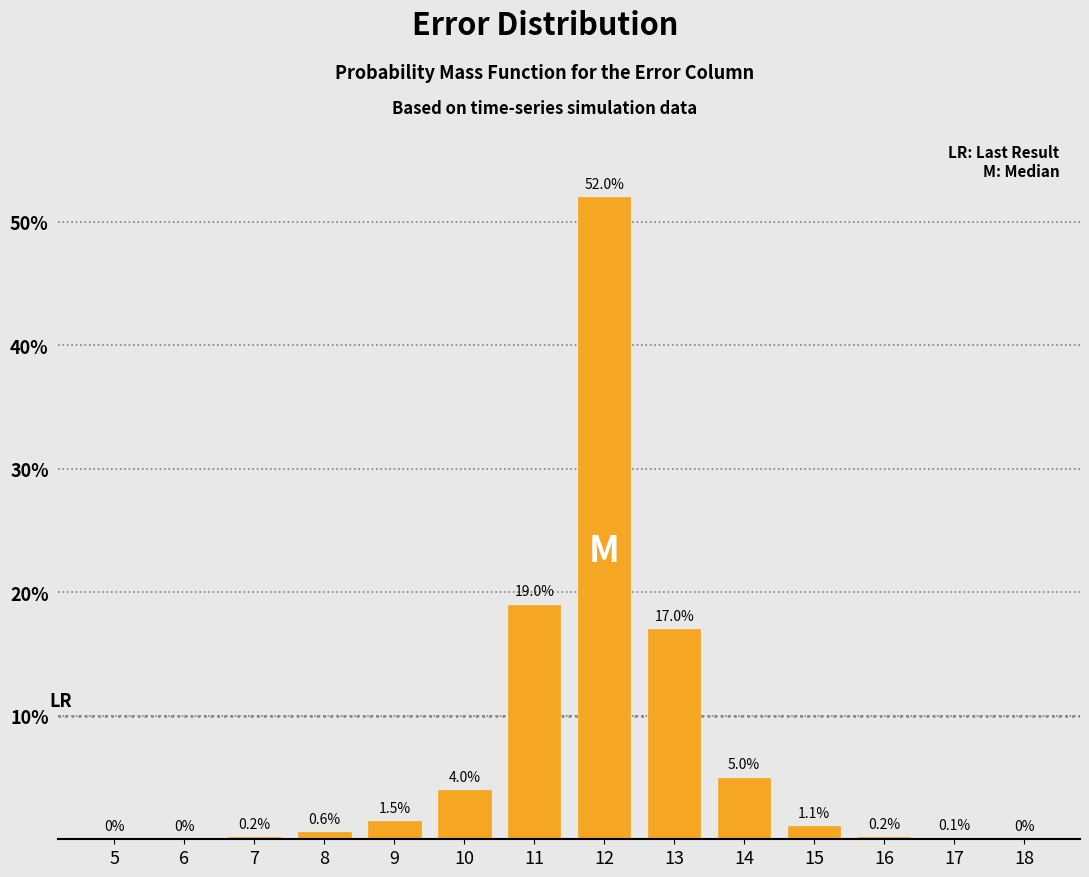

Reading left to right, extract all data points from this chart.

5=0.0	6=0.0	7=0.2	8=0.6	9=1.5	10=4.0	11=19.0	12=52.0	13=17.0	14=5.0	15=1.1	16=0.2	17=0.1	18=0.0